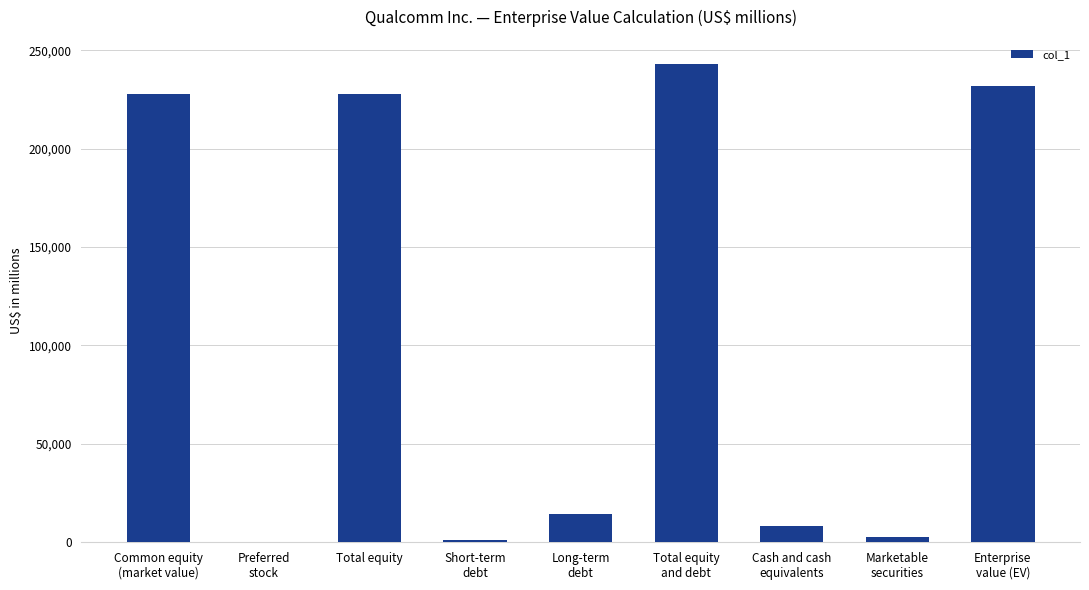

The value at Marketable
securities is 2874. True or false?

True